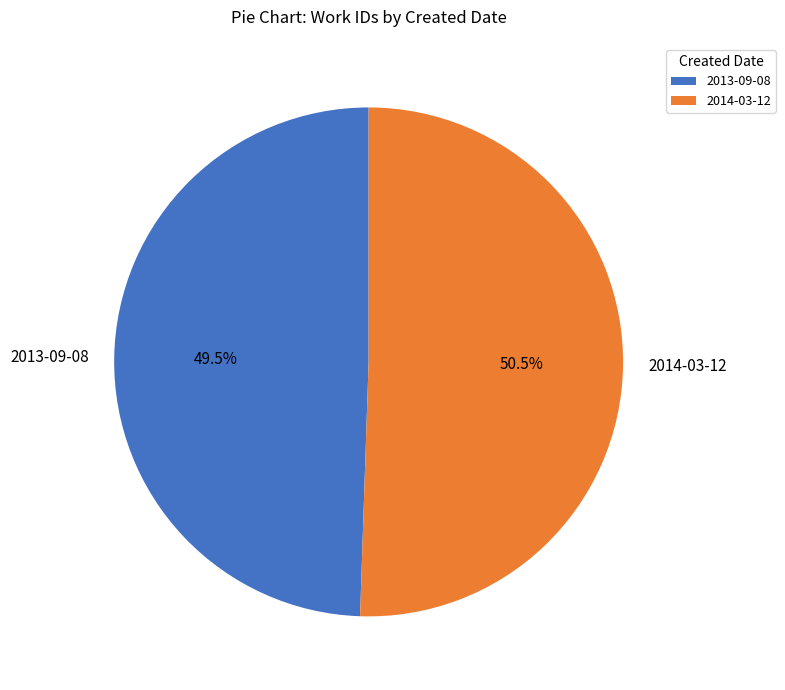

Between 2014-03-12 and 2013-09-08, which is larger?

2014-03-12